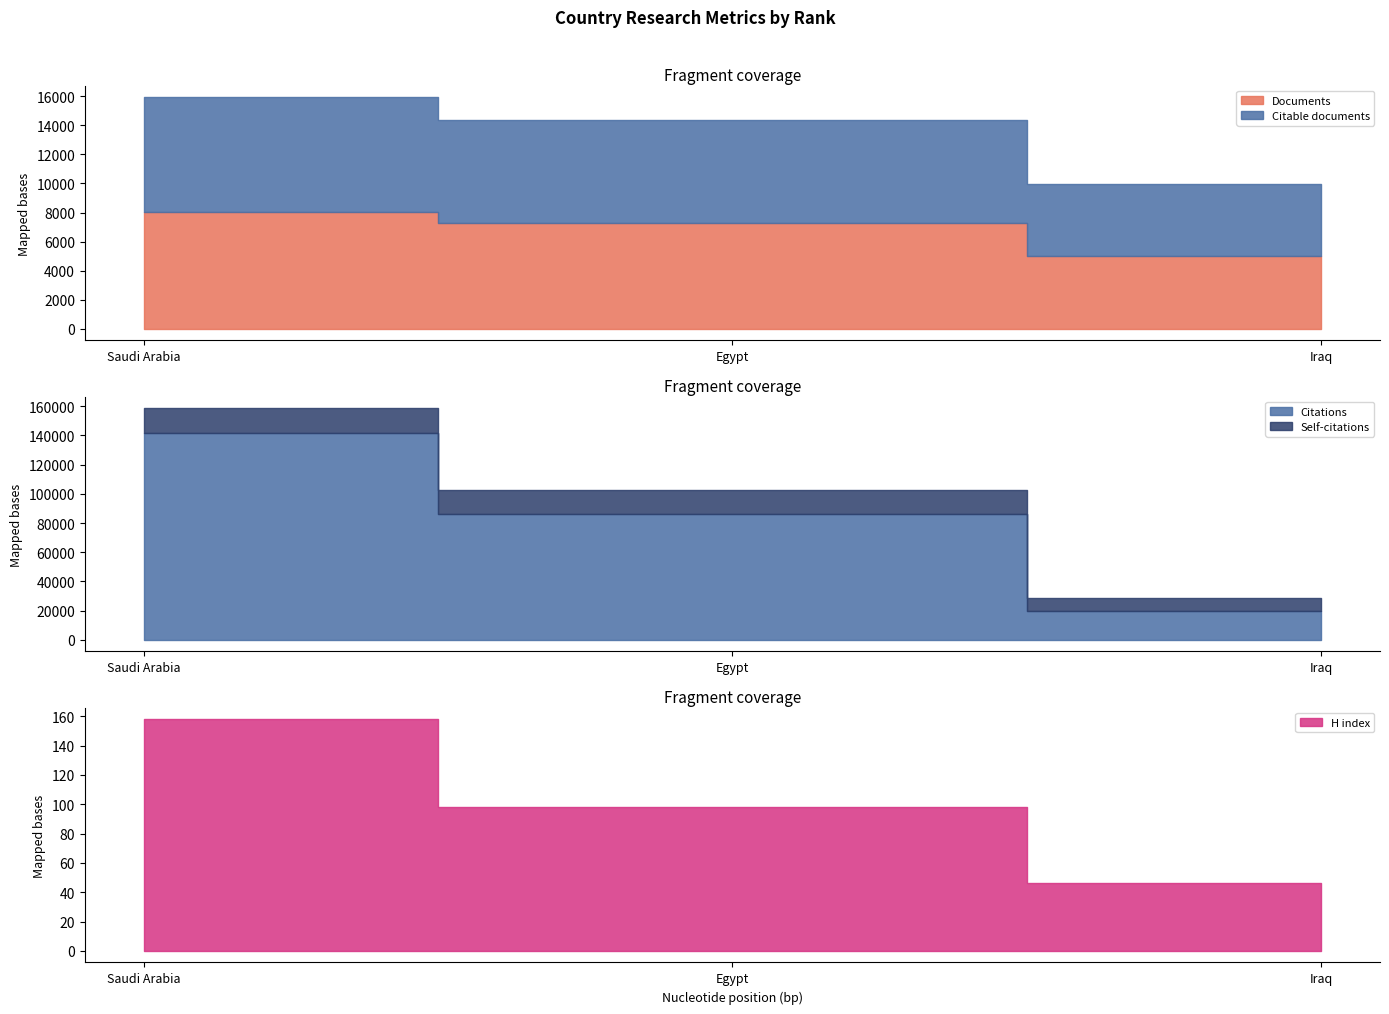

At how many categories does at least one series exceed 11335?

3